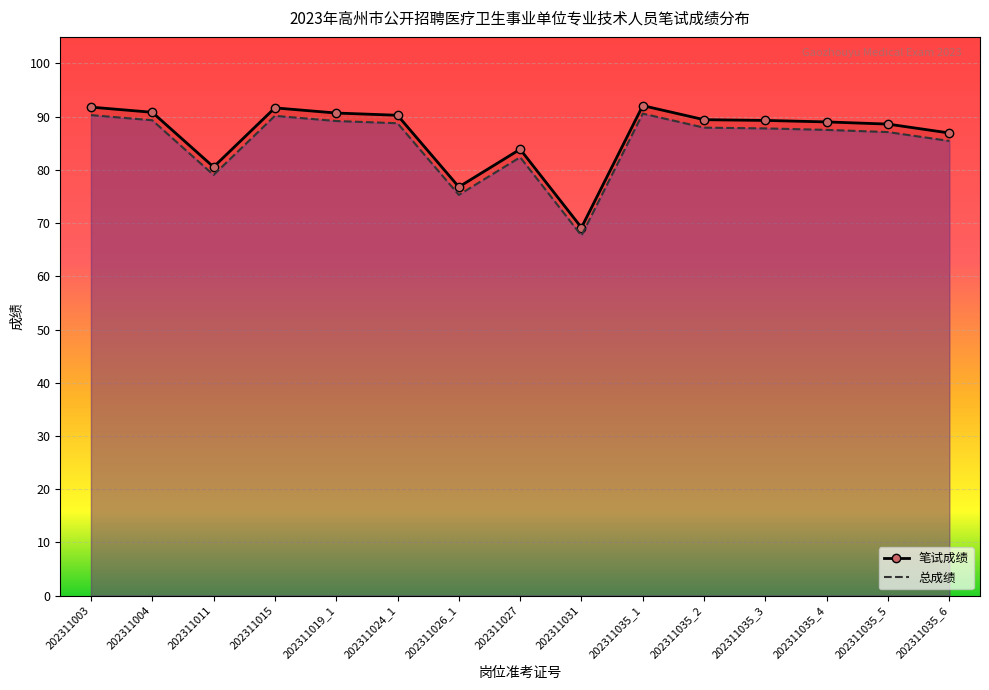

How many data points in 笔试成绩 are above 89?

9